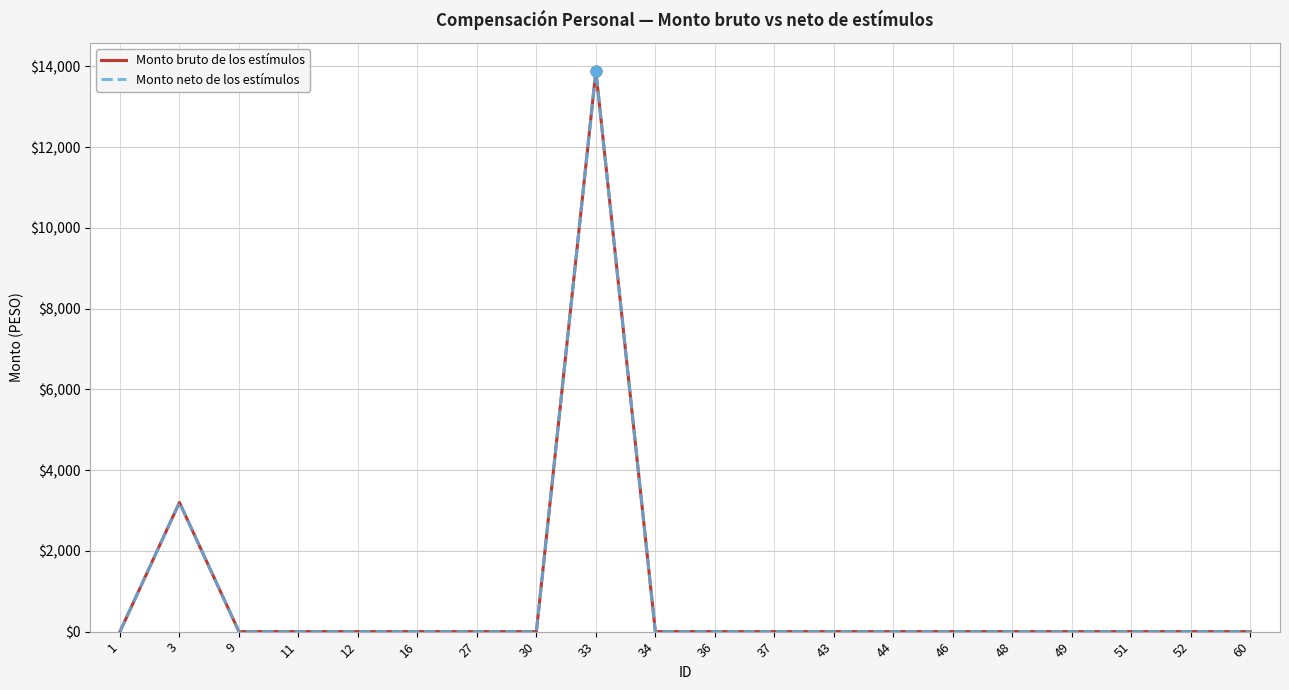

Which series has the largest total across all categories?

Monto bruto de los estímulos